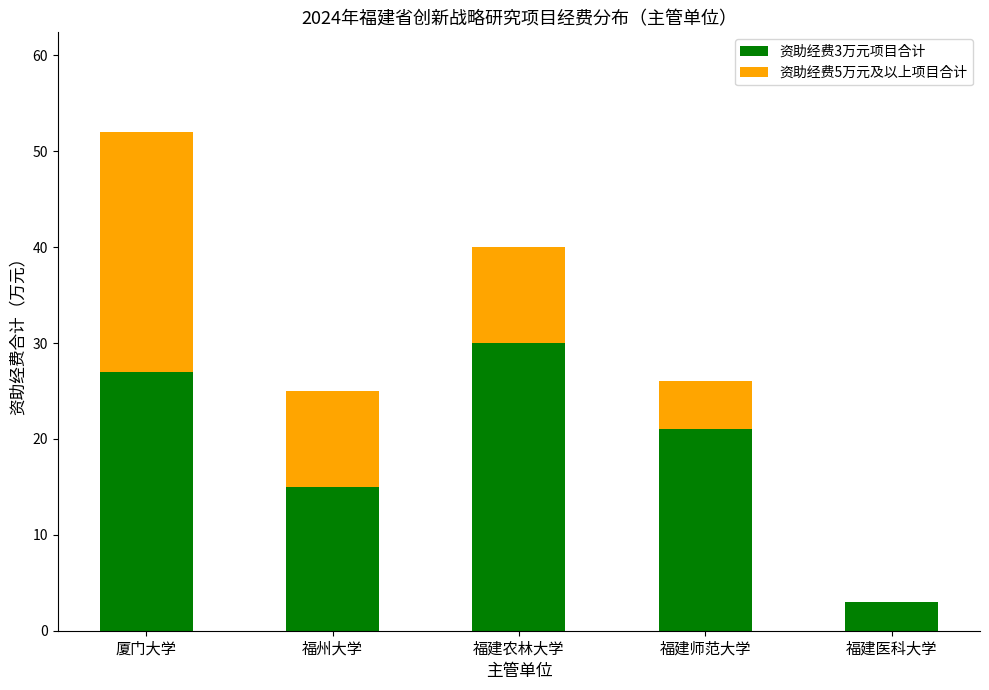

What is the total value across all series at 福建师范大学?

26